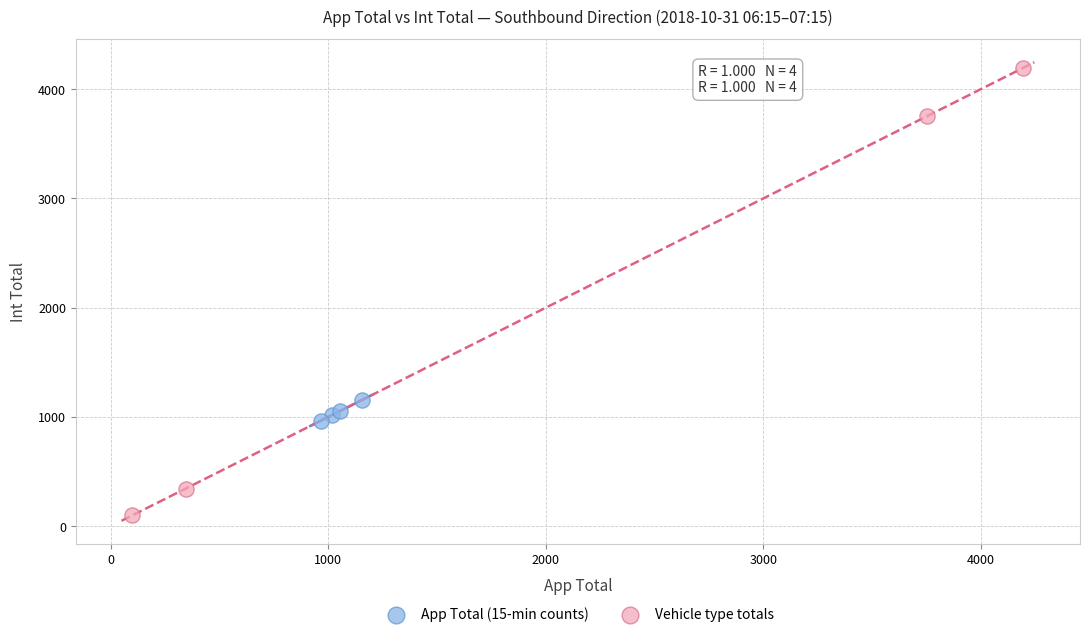

Which series has the largest Y range (max minus min)?

Vehicle type totals